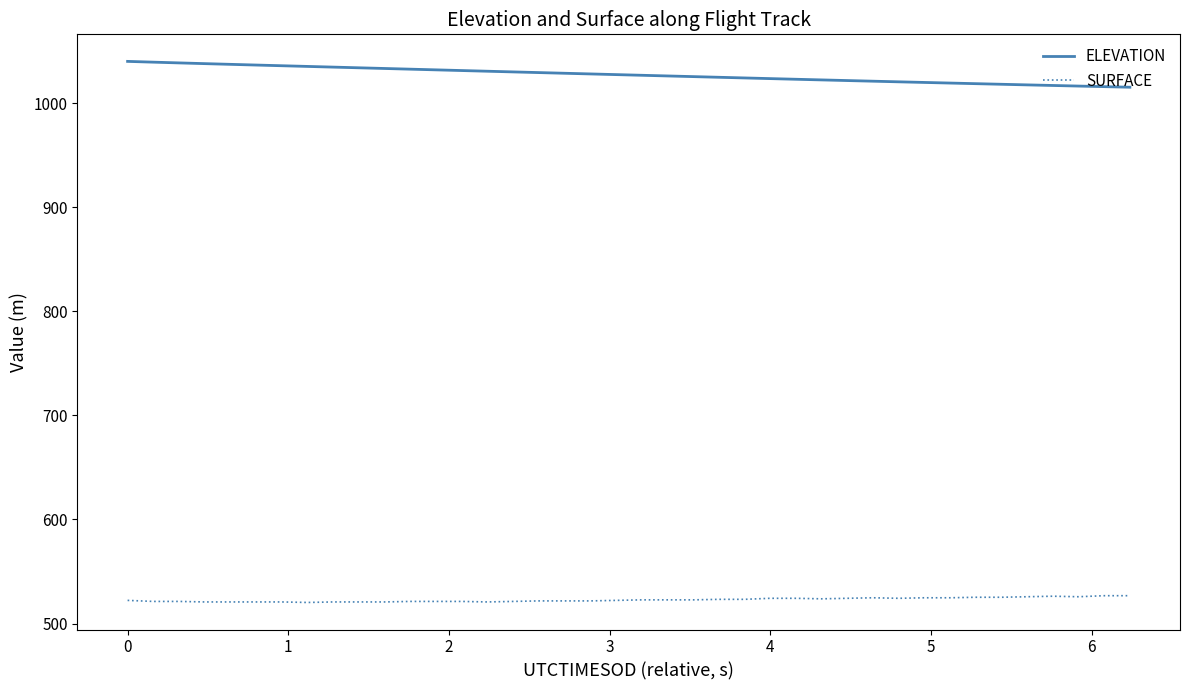

How many lines are shown in the chart?

2